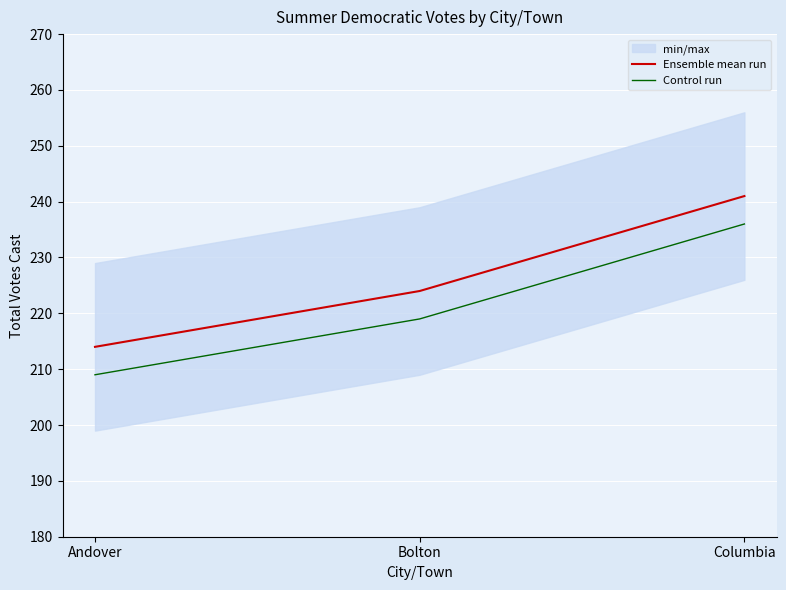

What is the label of the 2nd point from the left?

Bolton